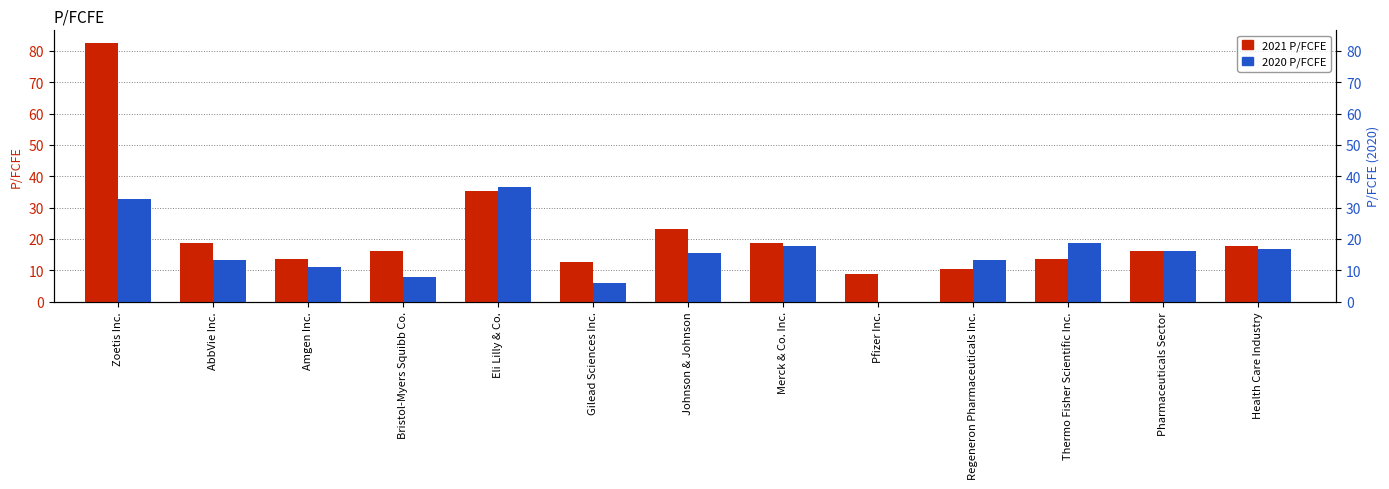

What is the difference between the maximum and second lowest values in the 2021 series?

72.1